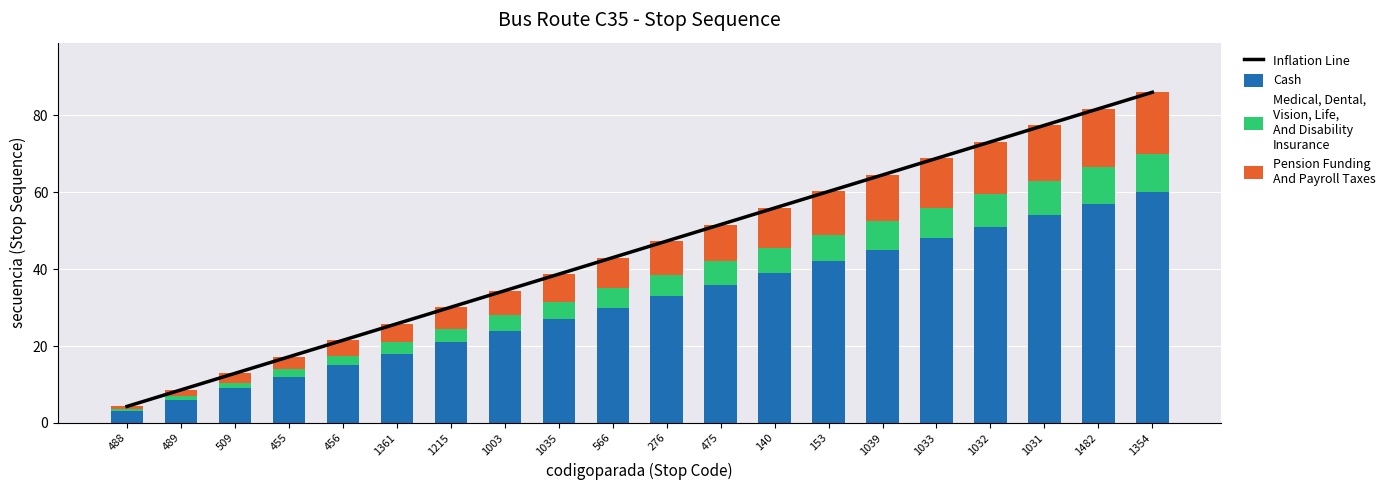

What position from the right is 1482?

2